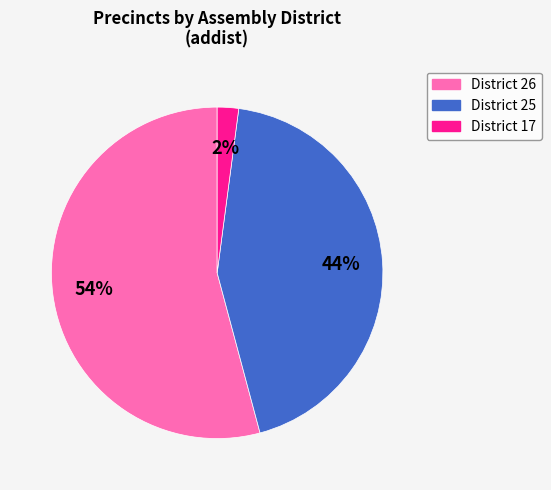

To the nearest percent, what is the average slice percentage?

33%